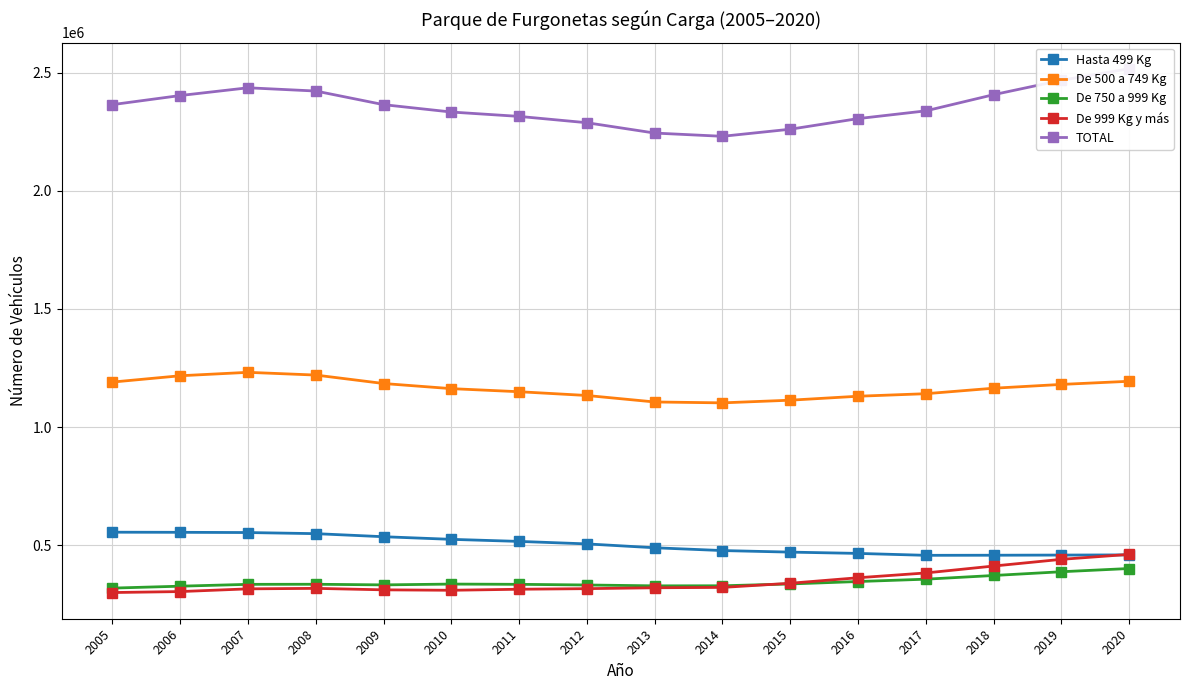

Where is the first local maximum for De 999 Kg y más?

2008